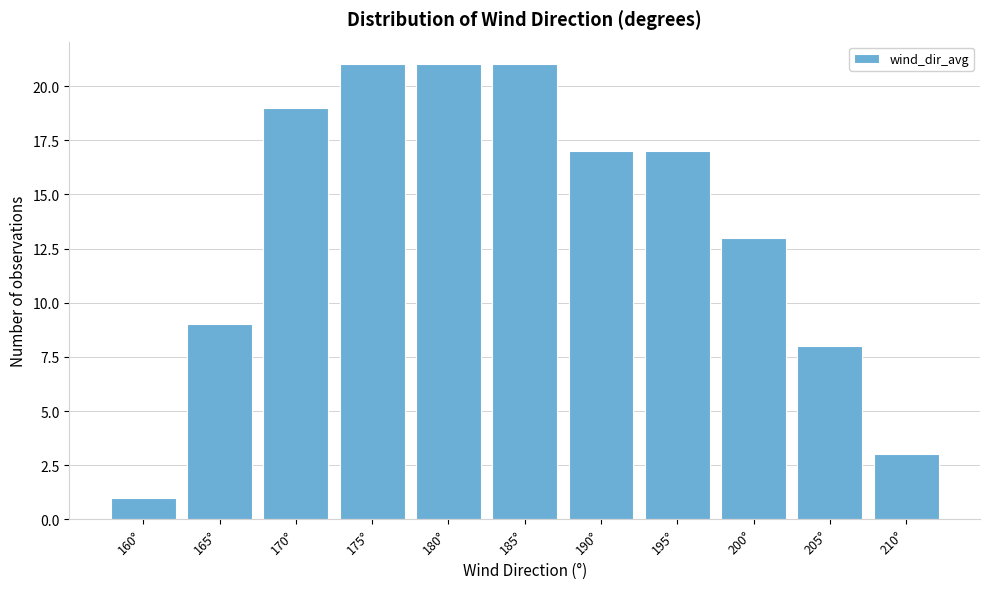

Reading left to right, what are all the values shown in this chart?

1	9	19	21	21	21	17	17	13	8	3